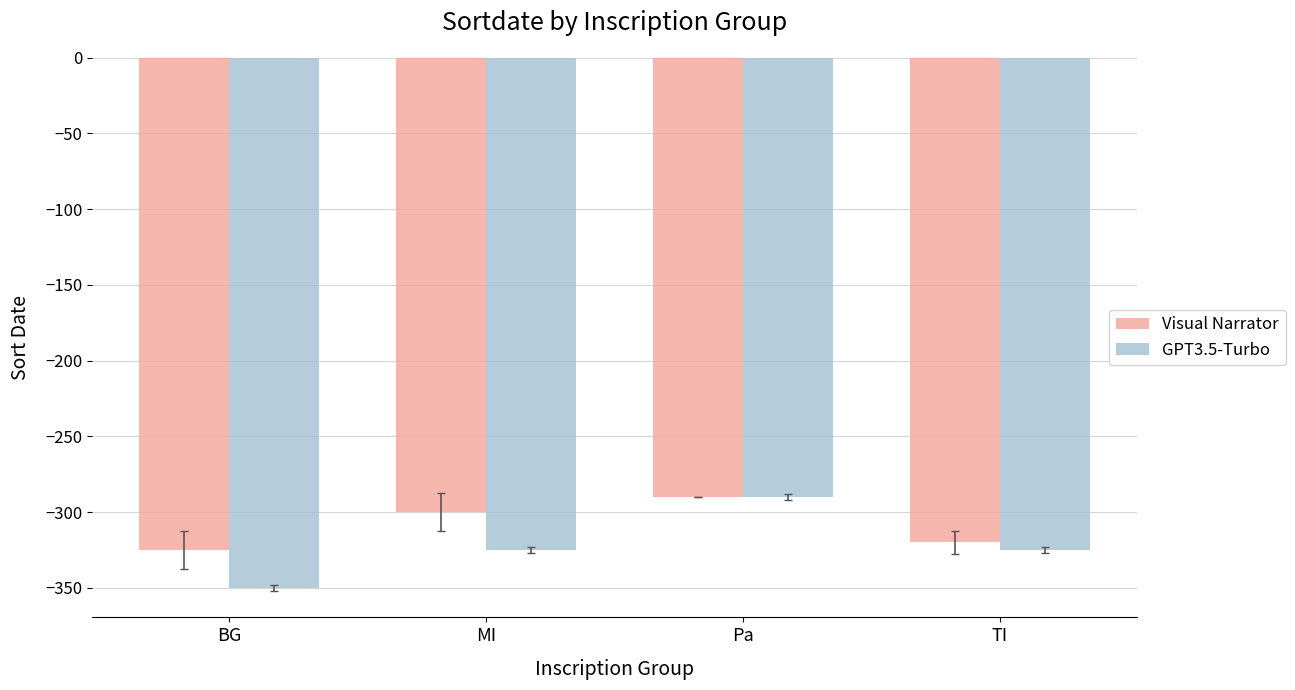

Which series has the largest total across all categories?

Visual Narrator